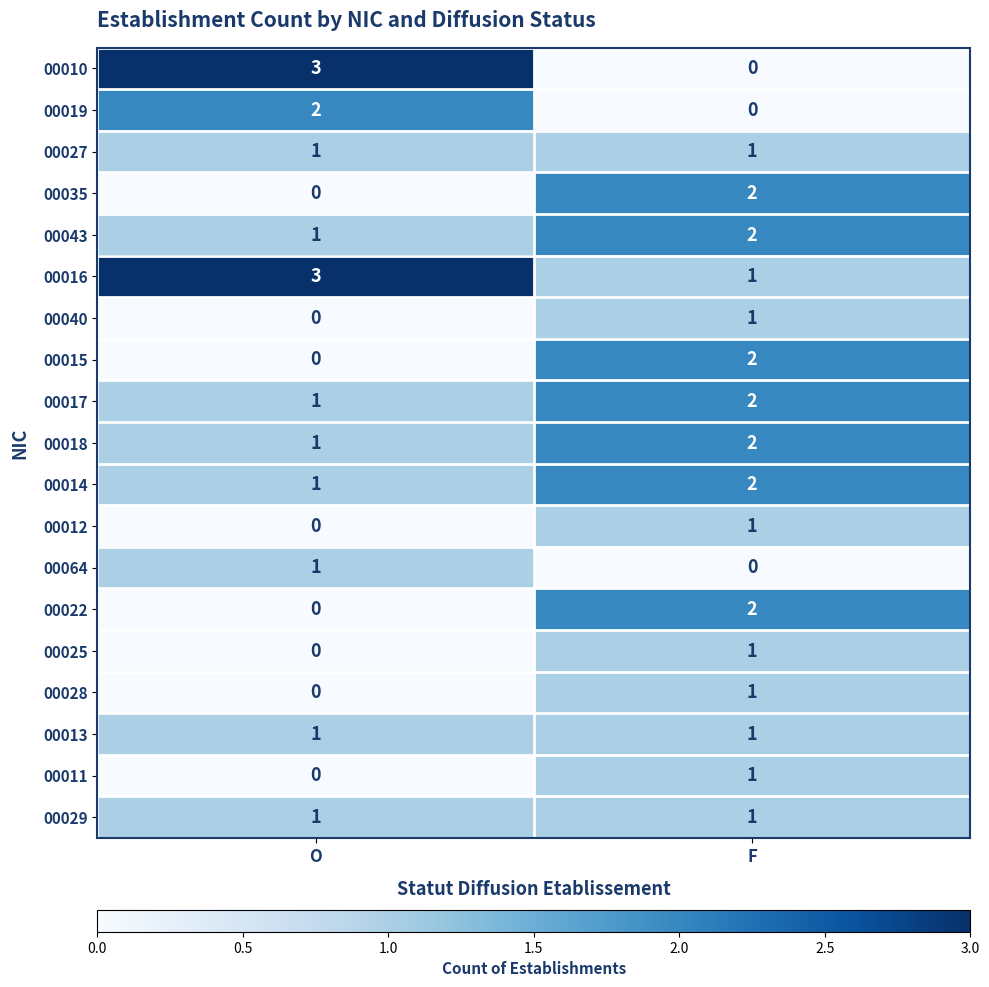

Which category has the highest value in the 00011 series?

F